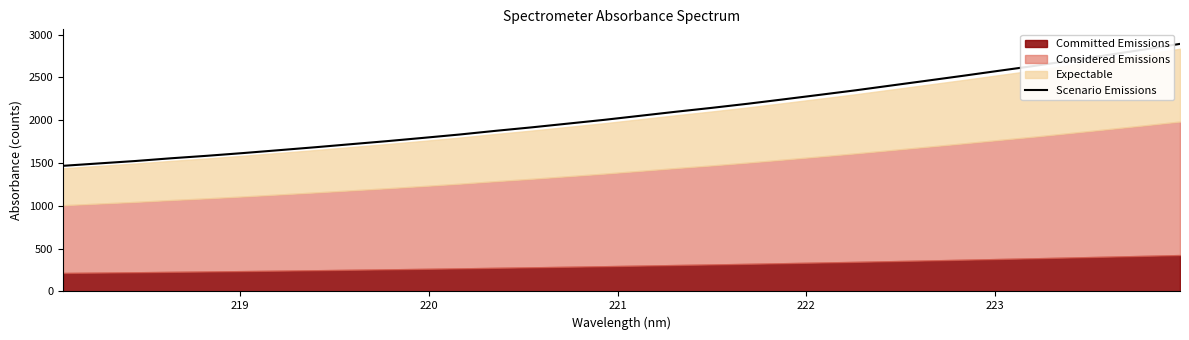

What is the minimum value for Scenario Emissions?

1467.4